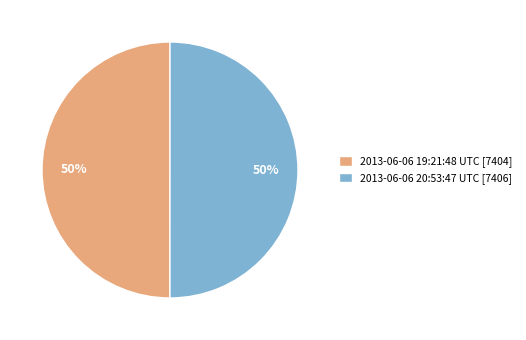

Count the number of slices in the pie.

2